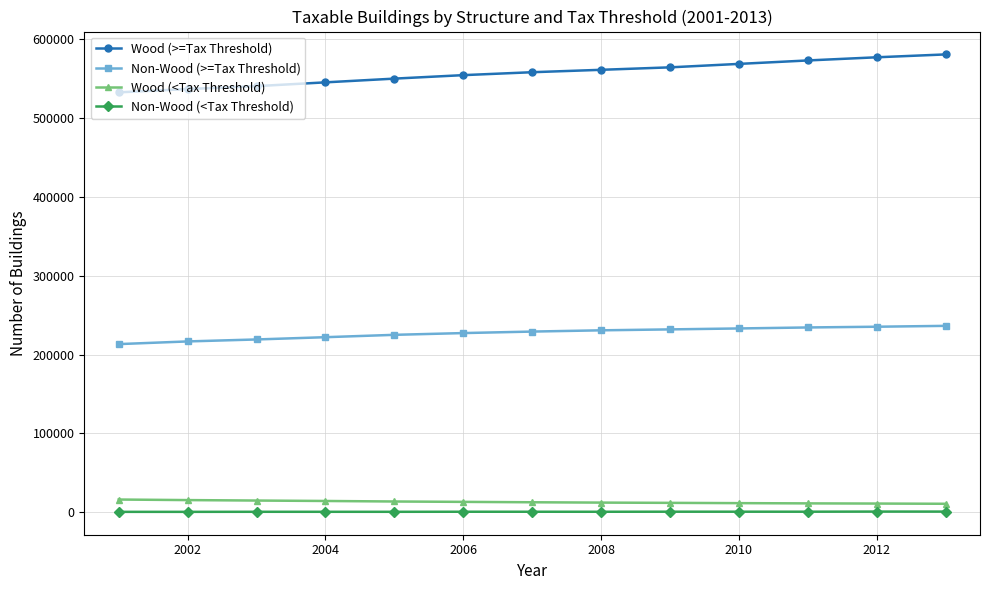

True or false: Non-Wood (>=Tax Threshold) and Wood (<Tax Threshold) intersect in this chart.

False